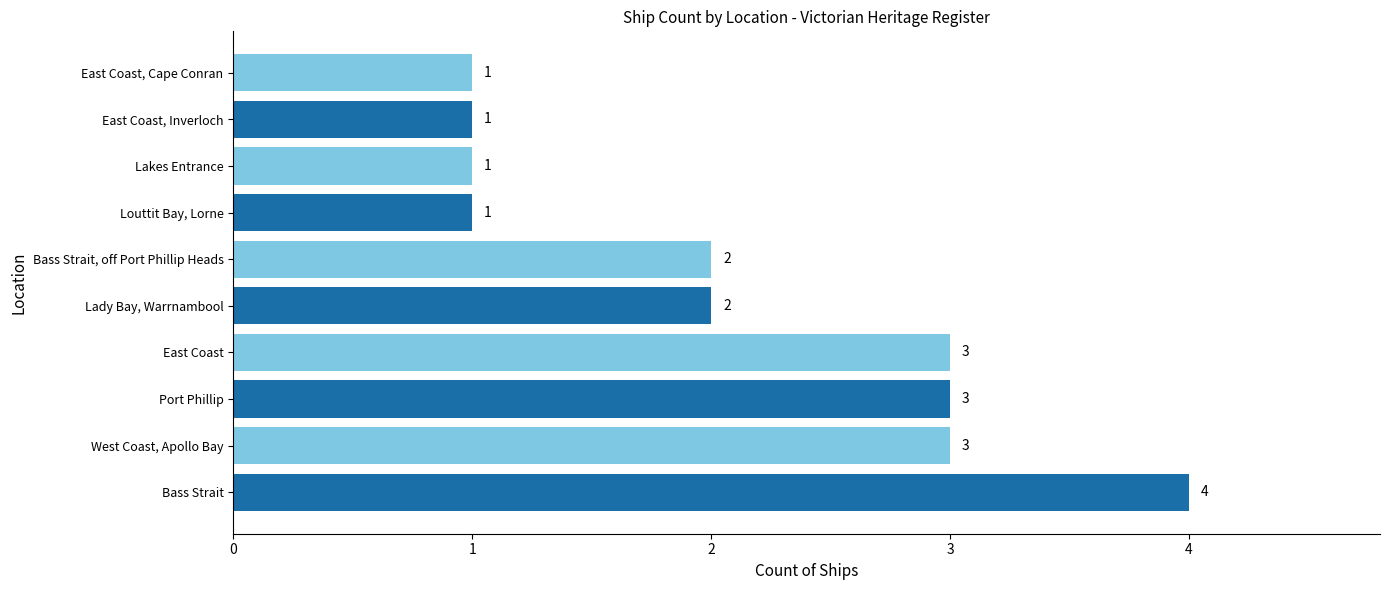

What is the smallest value displayed?

1